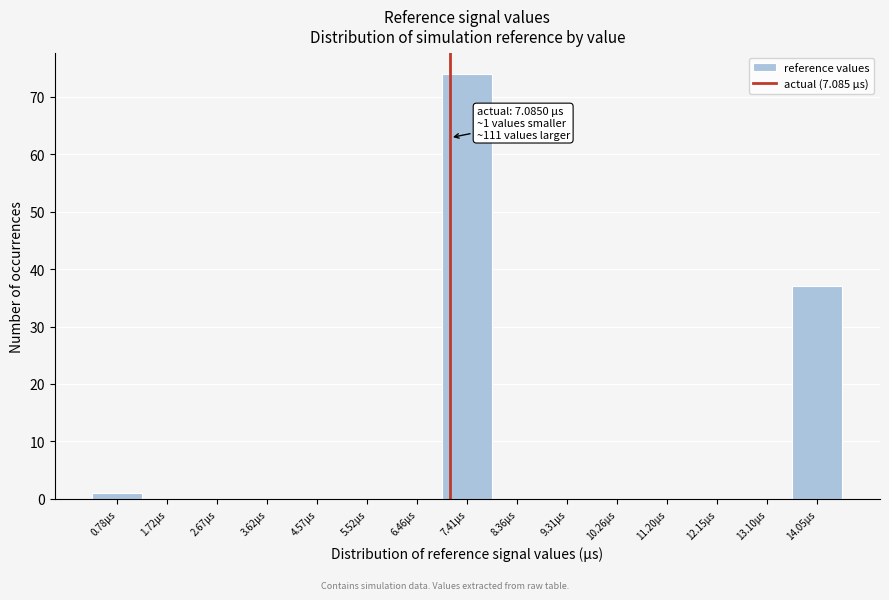

Over which range of the x-axis is the bar tallest?

6.9 to 7.9